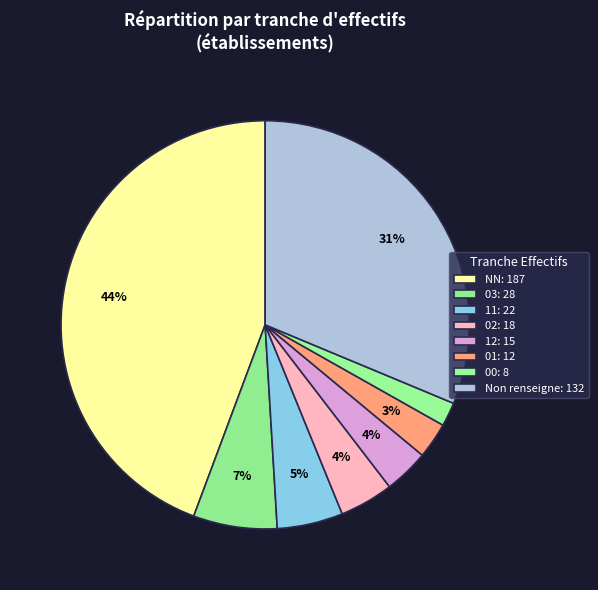

To the nearest percent, what is the average slice percentage?

12%